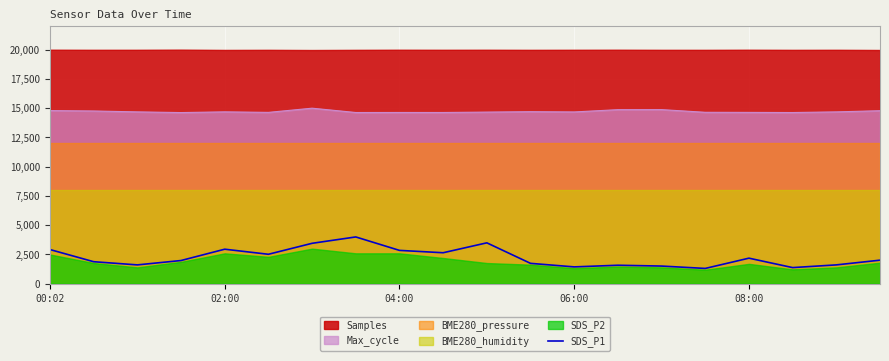

True or false: SDS_P1 and Max_cycle intersect in this chart.

False